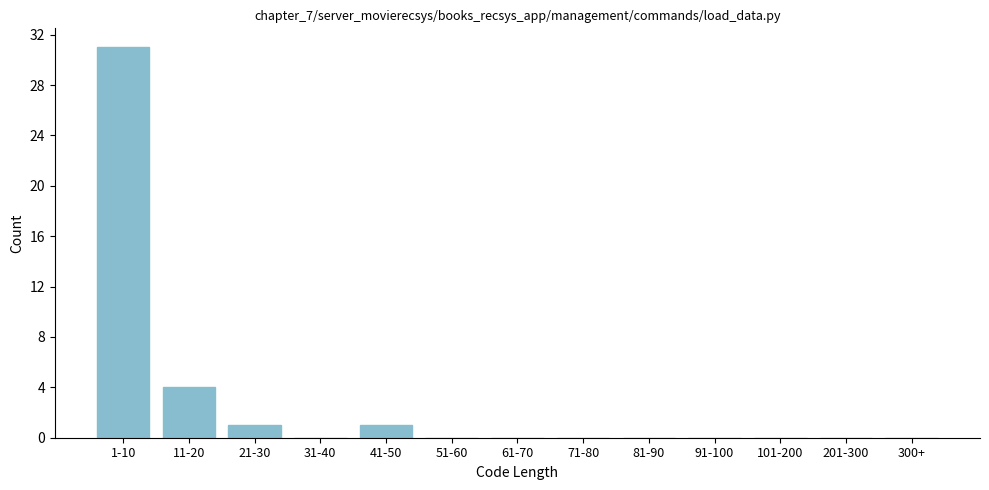

Reading left to right, transcribe all the data shown in this chart.

1-10=31	11-20=4	21-30=1	31-40=0	41-50=1	51-60=0	61-70=0	71-80=0	81-90=0	91-100=0	101-200=0	201-300=0	300+=0